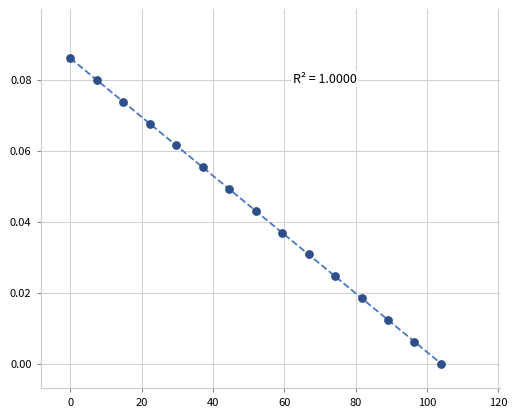

What is the range of X values (max minus min)?

103.9